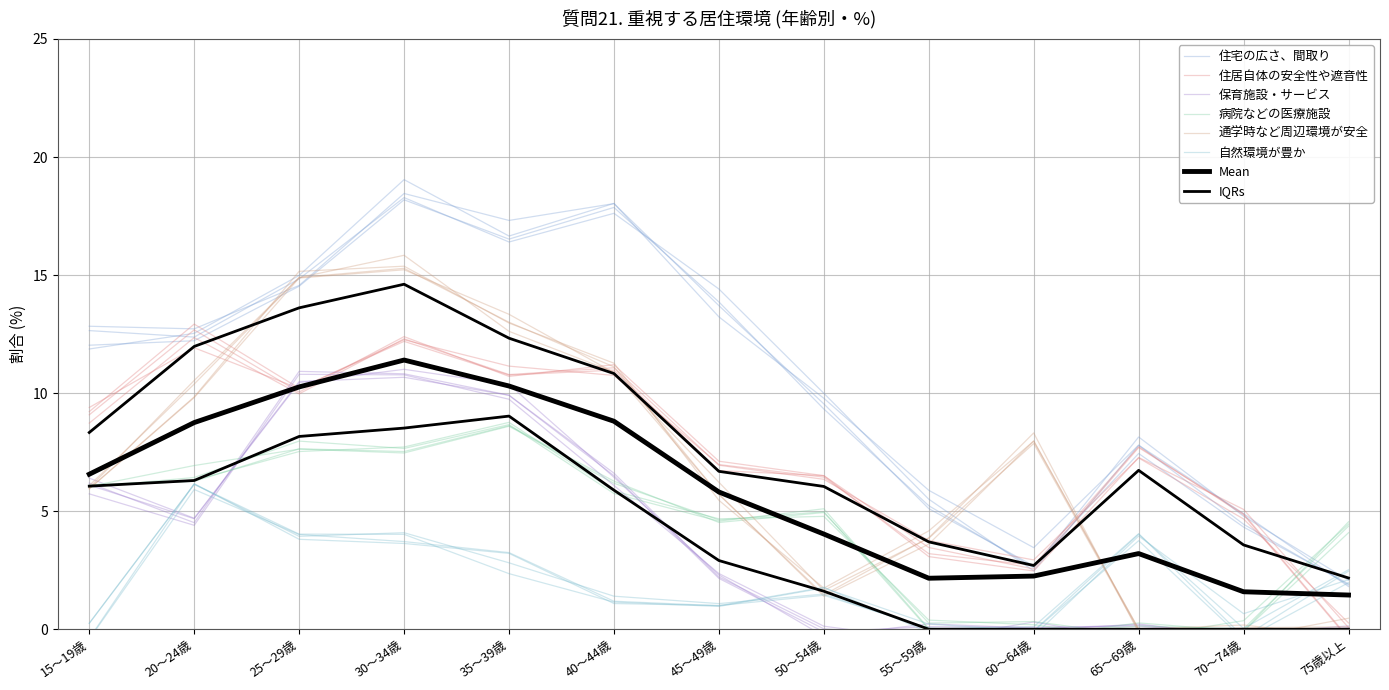

True or false: 自然環境が豊か has a value of 3.9 at 25～29歳.

True